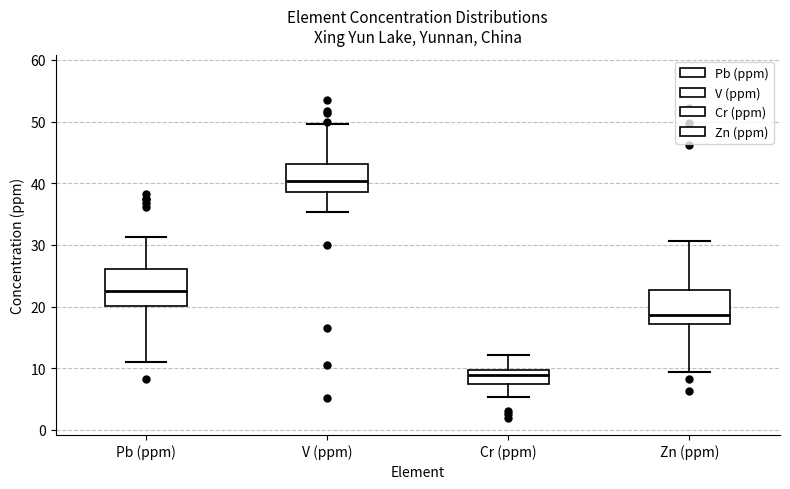

Reading left to right, read every box against the y-axis: the position of its median line, the range the box covers, and the ends of its whiskers. The values are not printed on the chart, so give them approximately, as read against the axis.

Pb (ppm): median 23, box 20 to 26, whiskers 11 to 31
V (ppm): median 40, box 39 to 43, whiskers 35 to 50
Cr (ppm): median 9, box 7 to 10, whiskers 5 to 12
Zn (ppm): median 19, box 17 to 23, whiskers 9 to 31